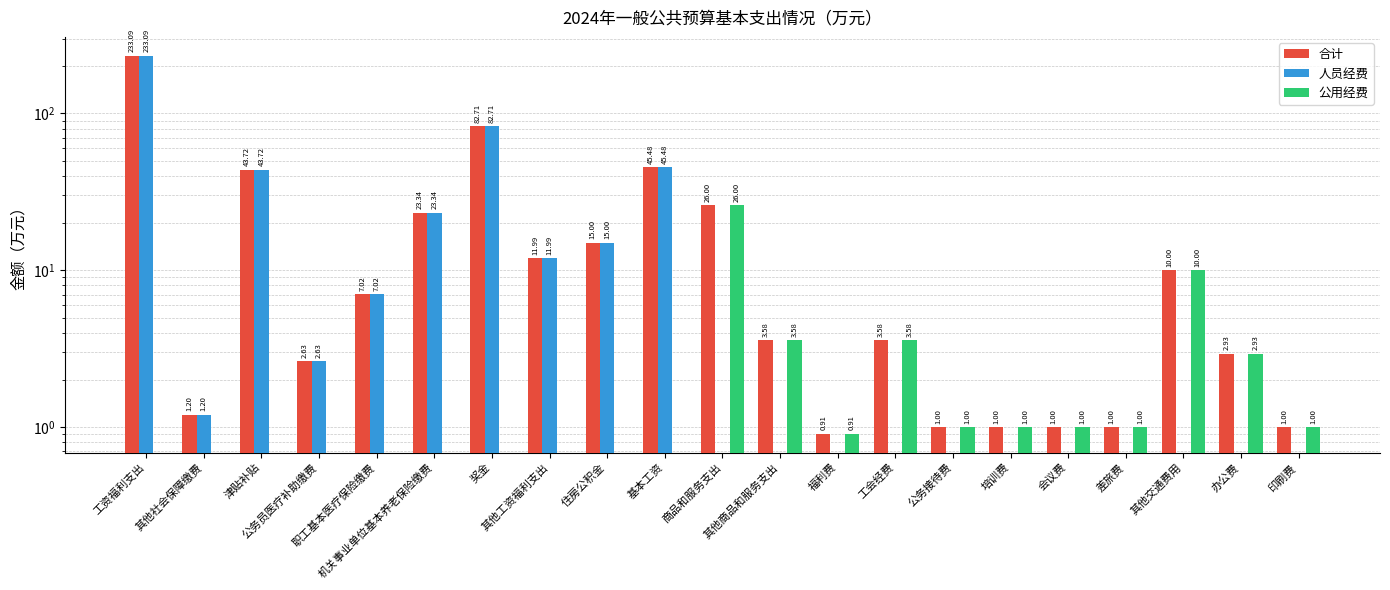

The value of 合计 at 会议费 is 1.0. True or false?

True